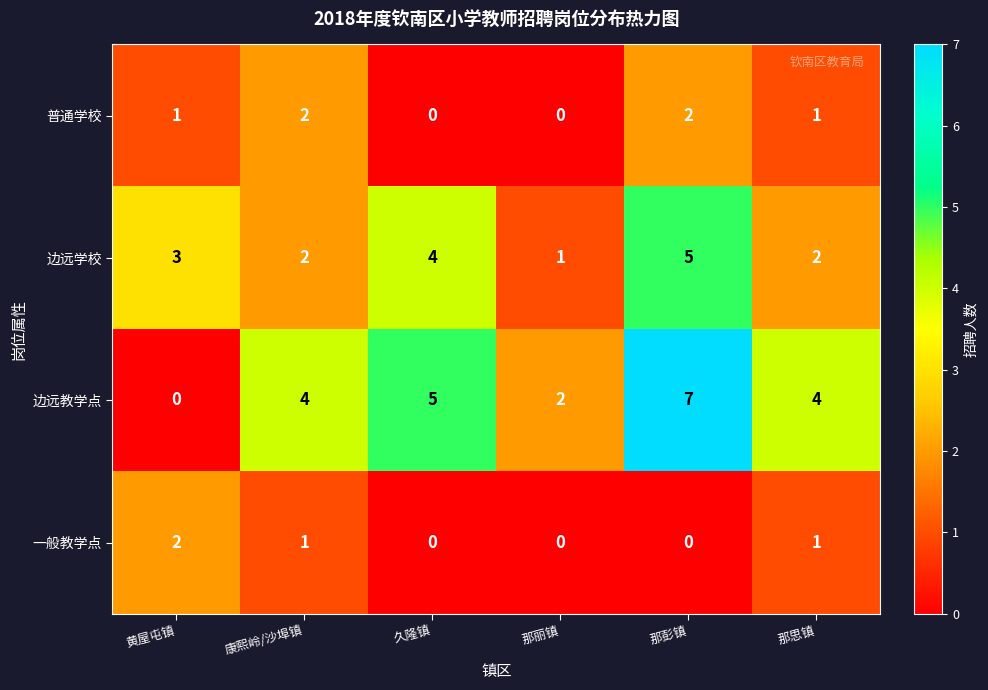

What is the sum of all 普通学校 values?

6